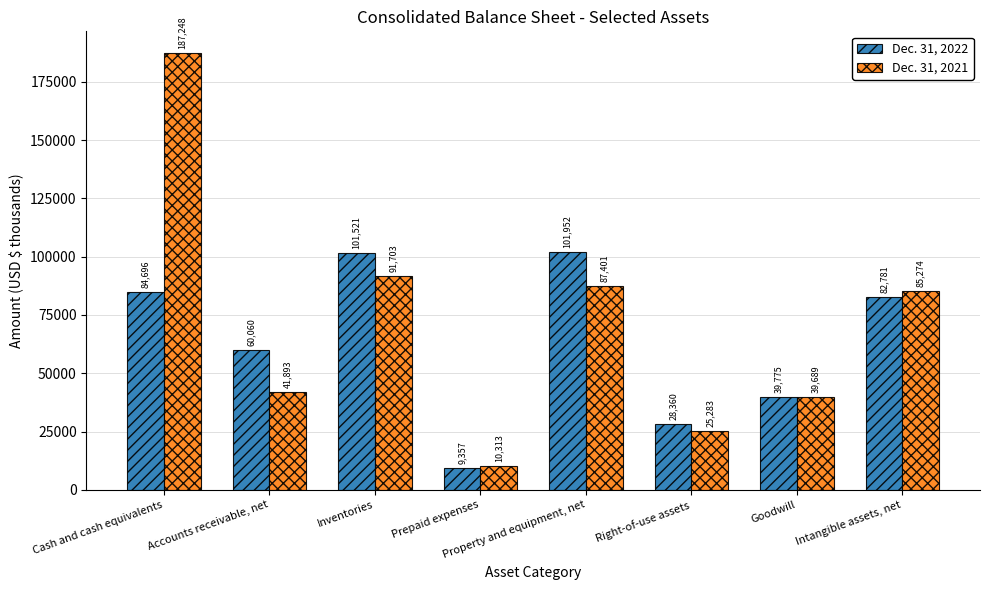

What is the smallest value displayed?

9357